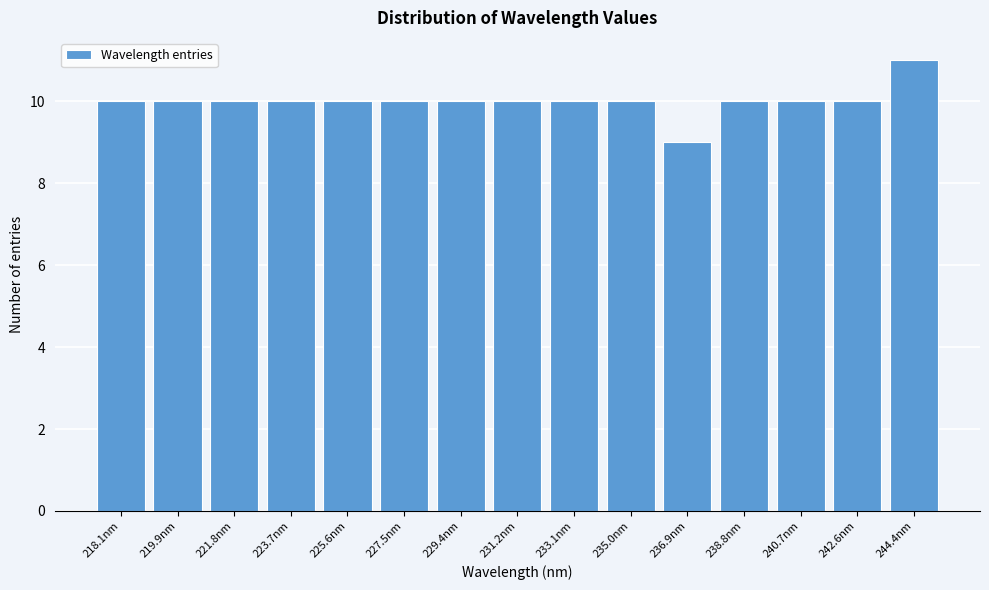

Reading left to right, what are all the values shown in this chart?

10	10	10	10	10	10	10	10	10	10	9	10	10	10	11